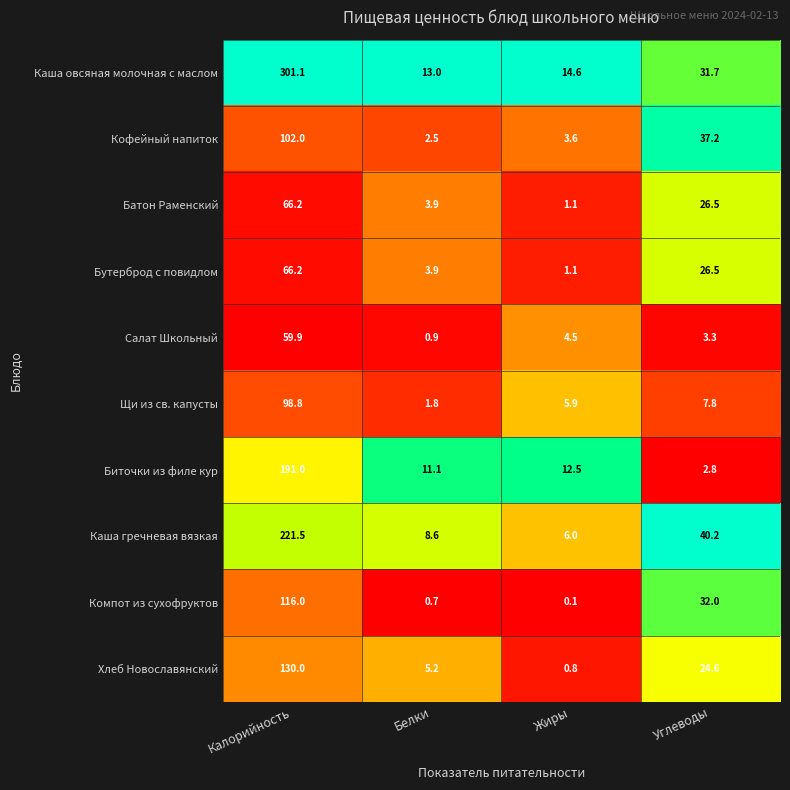

Which series has the largest total across all categories?

Каша овсяная молочная с маслом